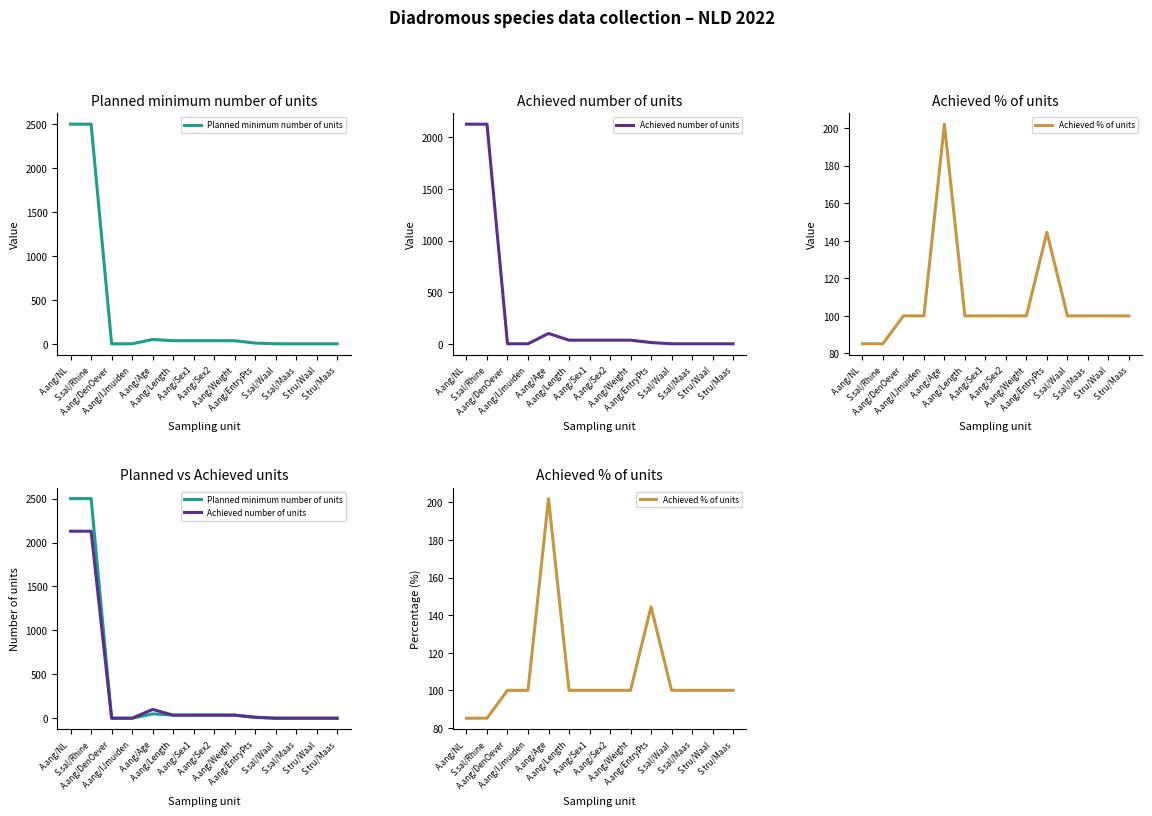

What is the total value across all series at S.sal/Maas?

102.0